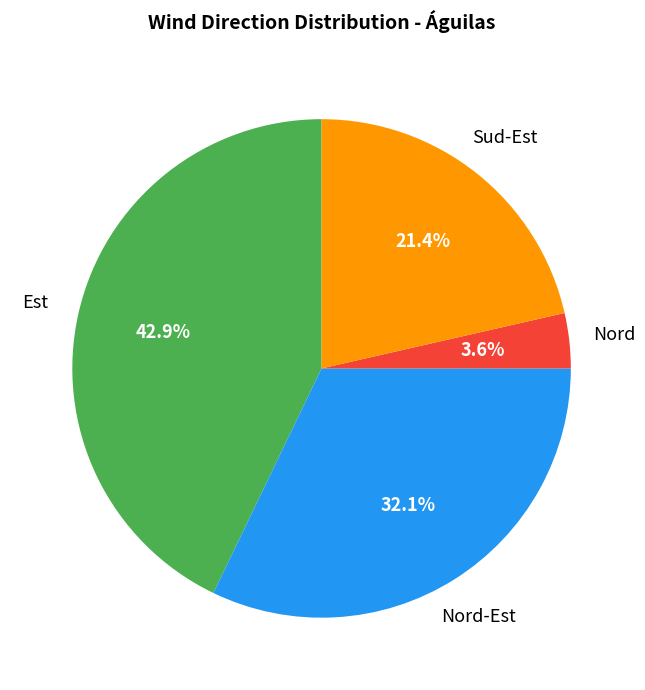

Rank the categories by value from lowest to highest.

Nord, Sud-Est, Nord-Est, Est